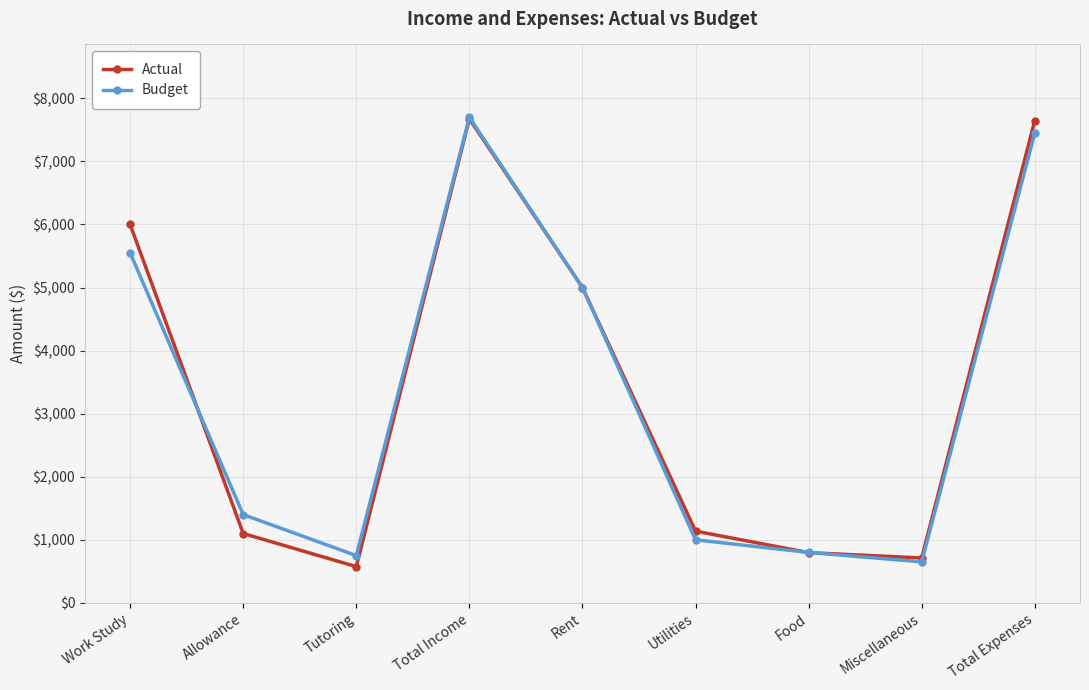

What is the value of the Actual point at the 3rd from the left?

575